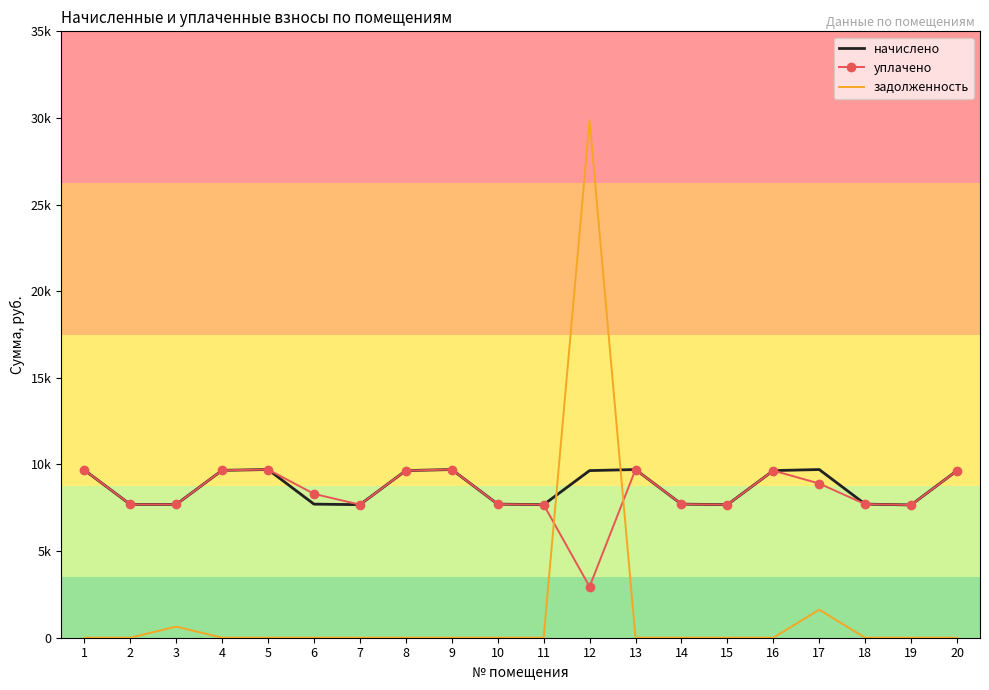

True or false: задолженность has more than 2 interior local peaks.

True